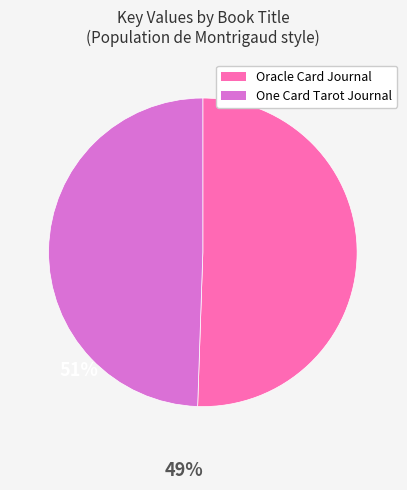

How many segments does this pie chart have?

2